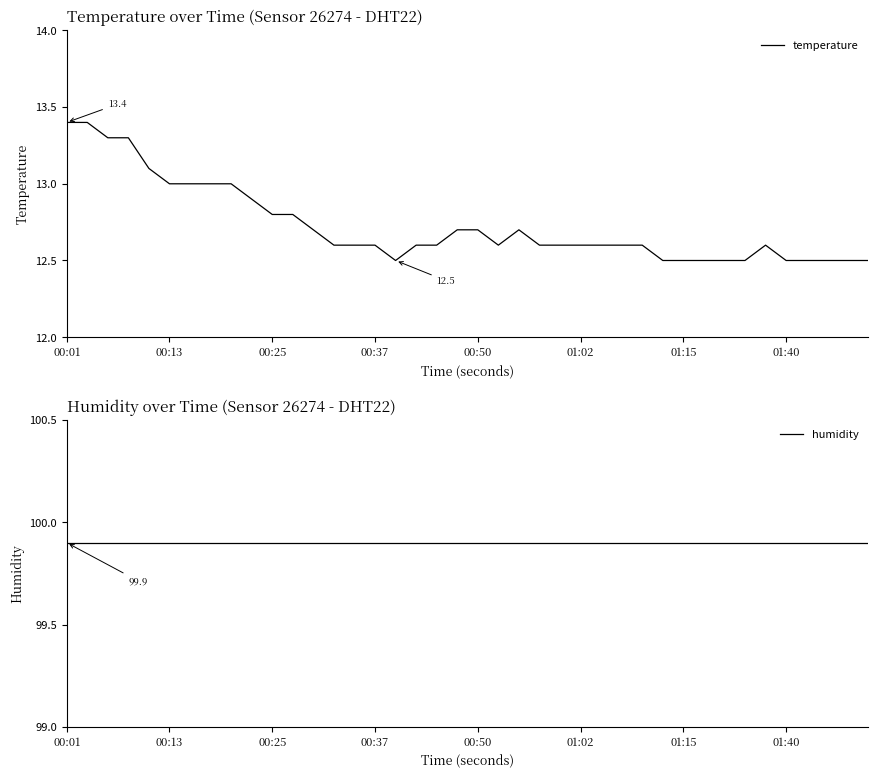

How many interior local valleys does the temperature series have?

2